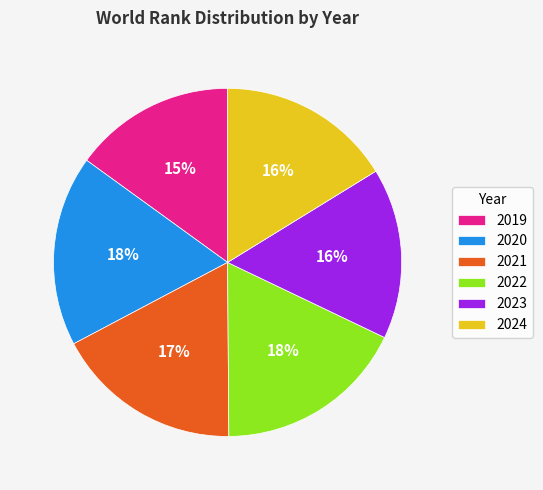

Is it true that 2020 is 18% of the pie?

True